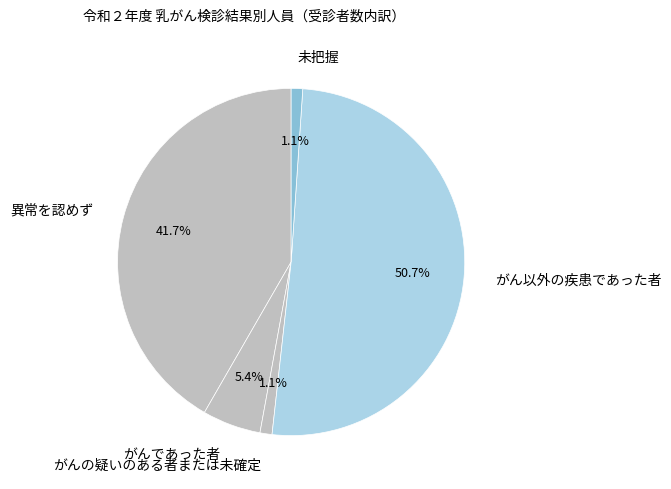

To the nearest percent, what portion does がん以外の疾患であった者 represent?

51%